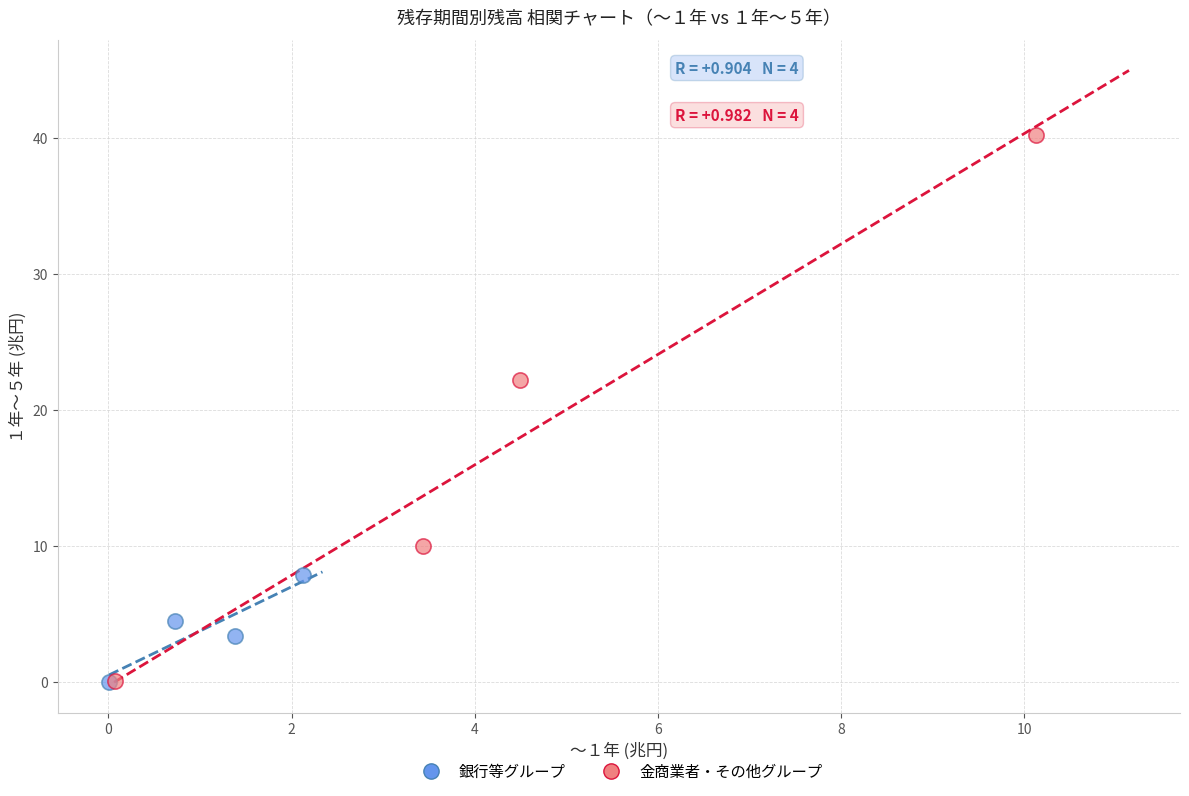

Which series has the largest Y range (max minus min)?

金商業者・その他グループ